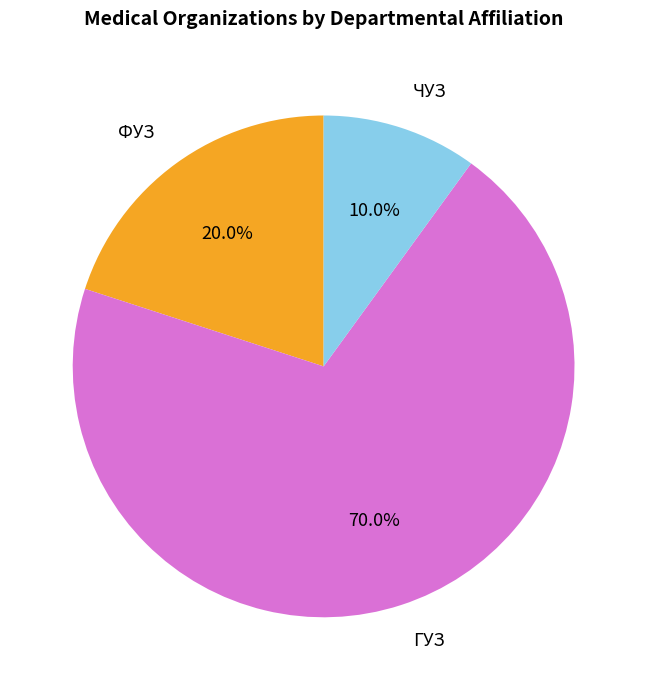

What percentage do ФУЗ and ГУЗ together represent?

90.0%